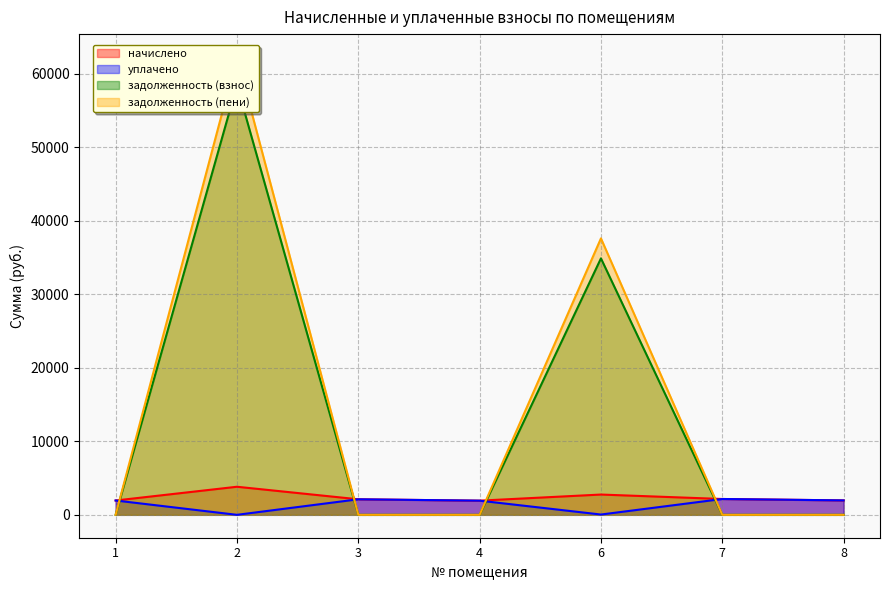

True or false: начислено and уплачено cross at least once.

False